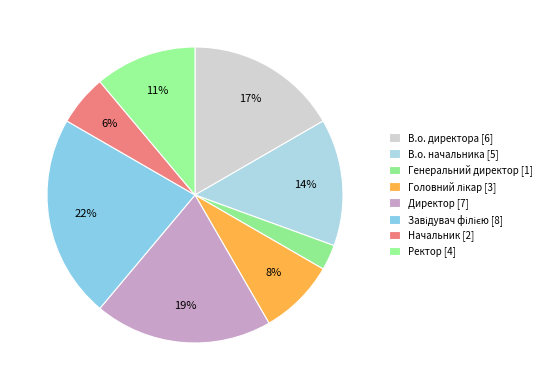

How many segments does this pie chart have?

8